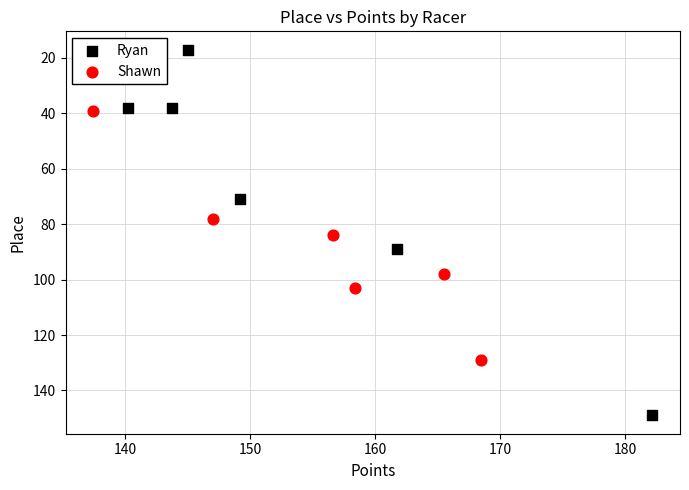

Which series contains the lowest Y value?

Ryan